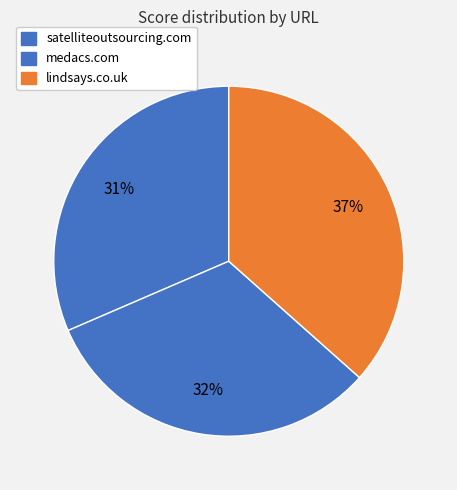

Is it true that lindsays.co.uk is 37% of the pie?

True